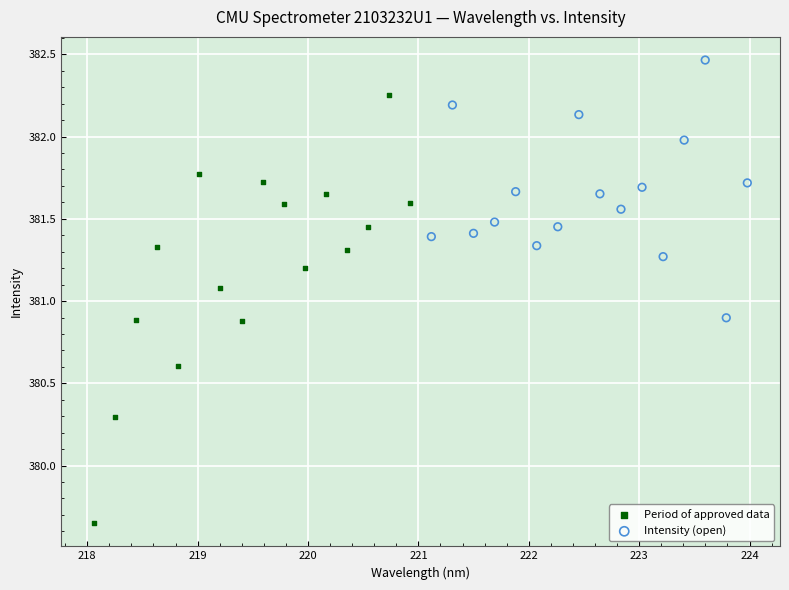

Which series has the largest Y range (max minus min)?

Period of approved data